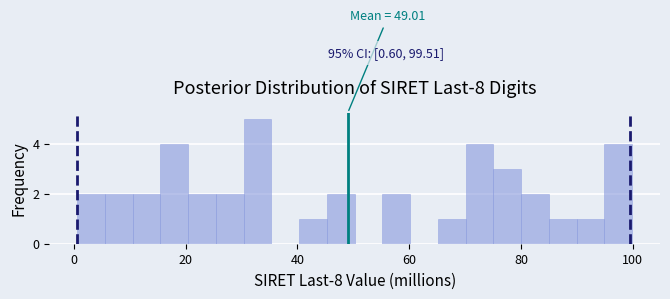

Around what value on the x-axis is the tallest bar? Give the approximate position of its centre, as read against the axis.

32